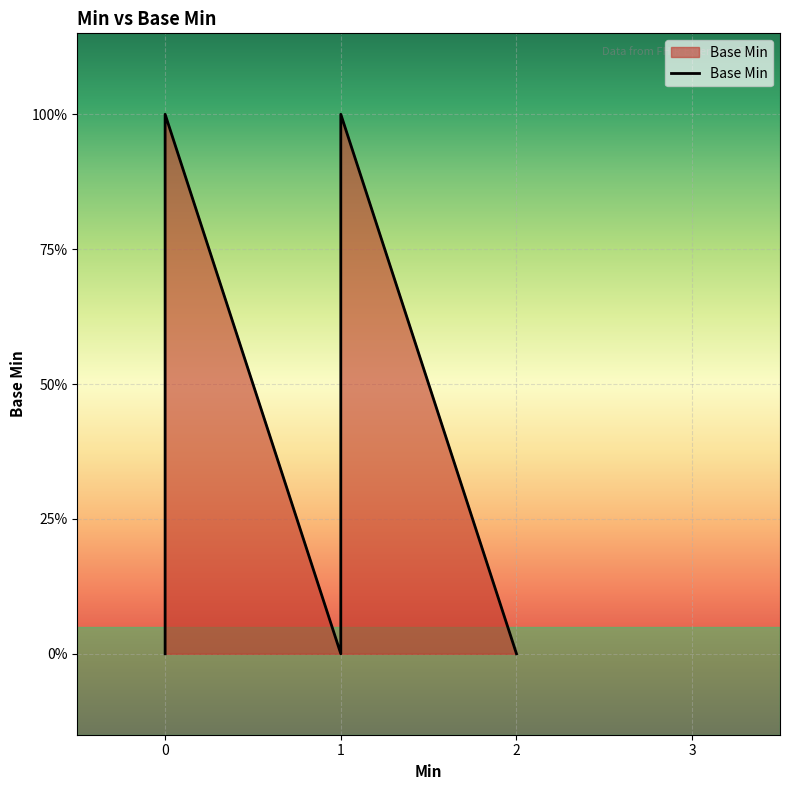

How many lines are shown in the chart?

1